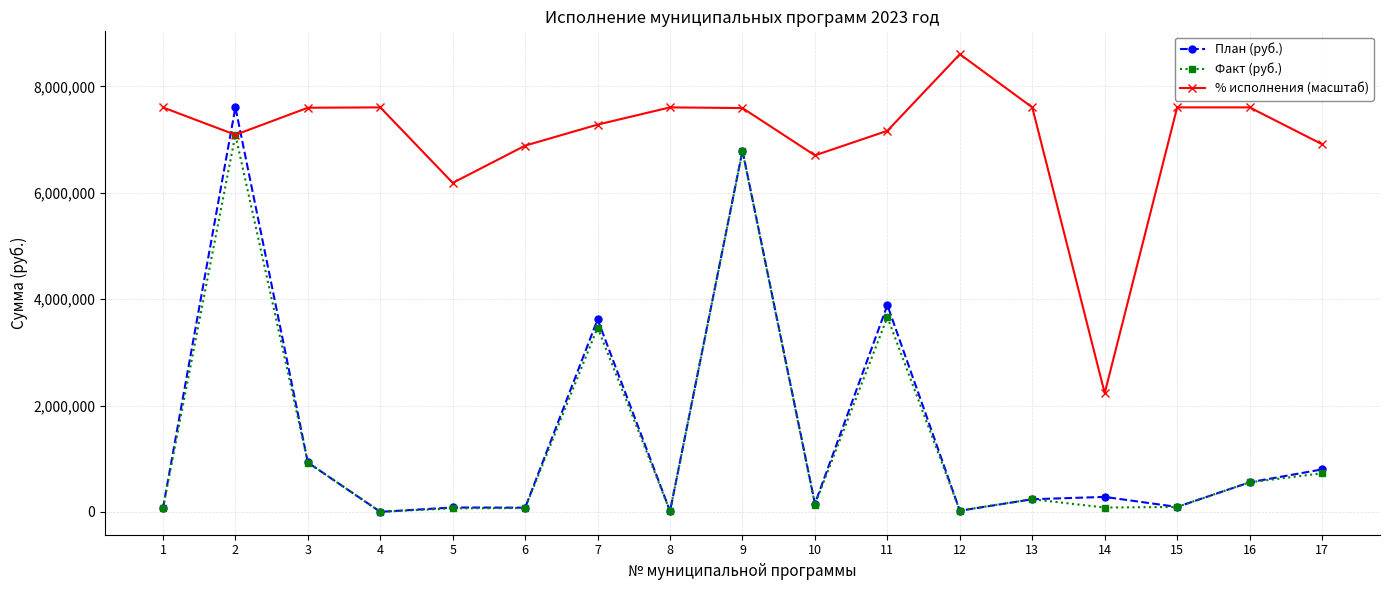

What is the difference between the % исполнения (масштаб) values at 1 and 17?

691324.6